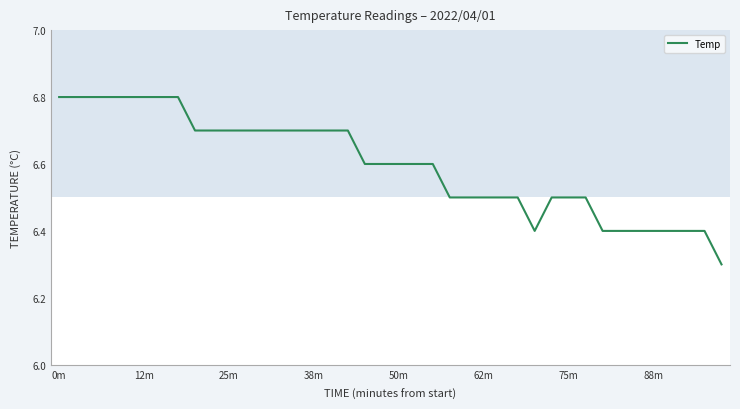

What is the maximum value shown in the chart?

6.8